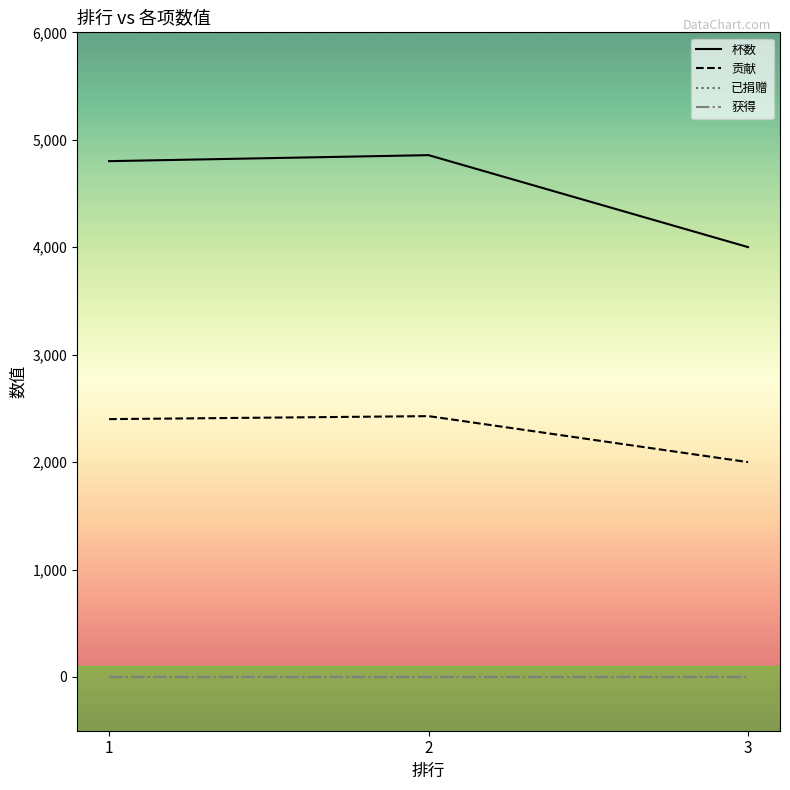

Does the chart display data point markers on the line(s)?

No